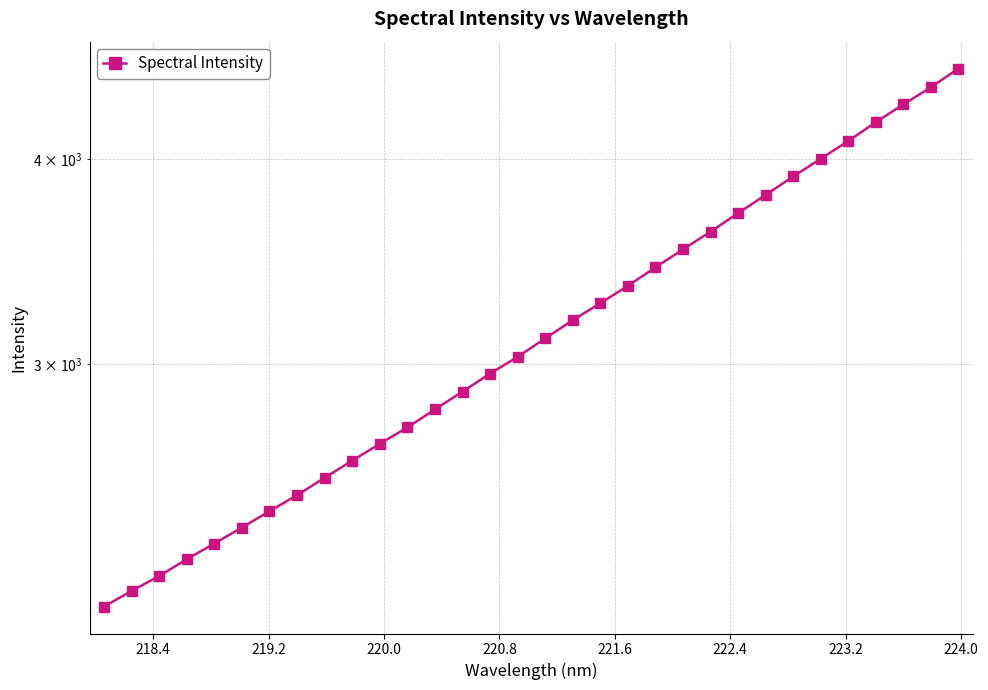

What is the difference between the maximum and minimum values?

2401.7